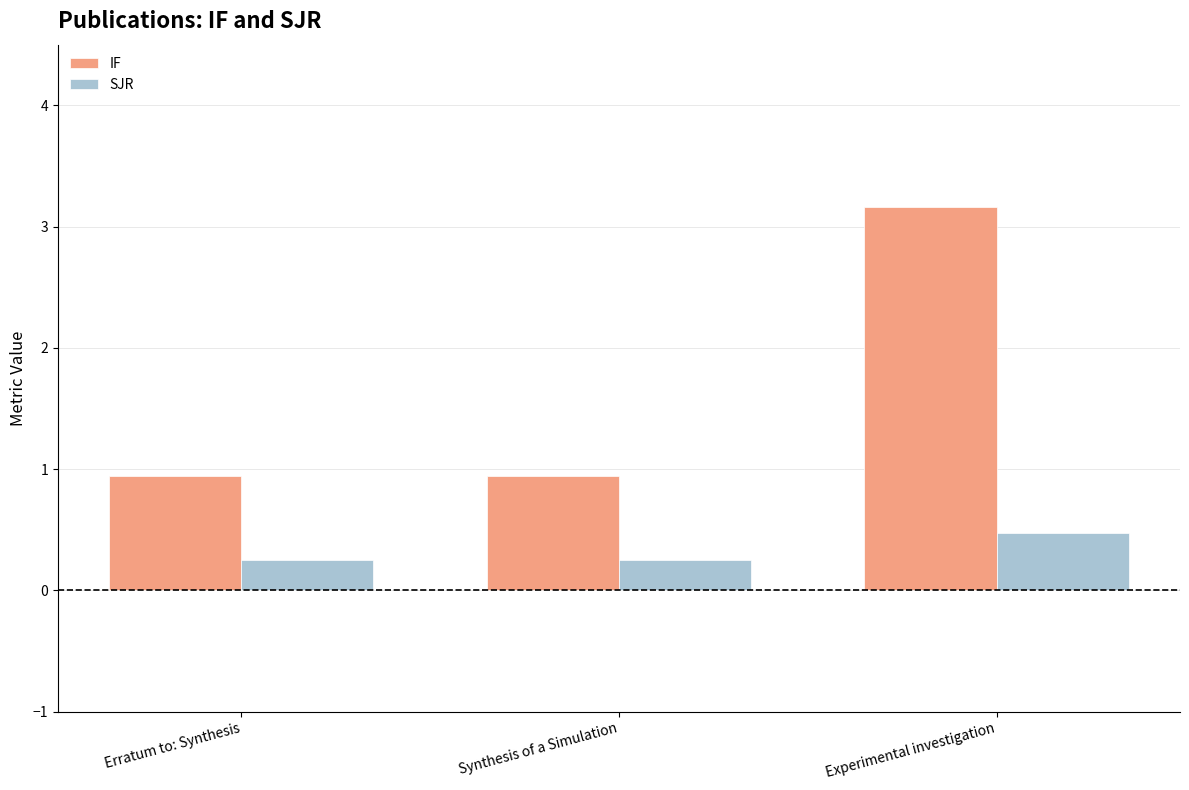

What value does the SJR series have at Experimental investigation?

0.5